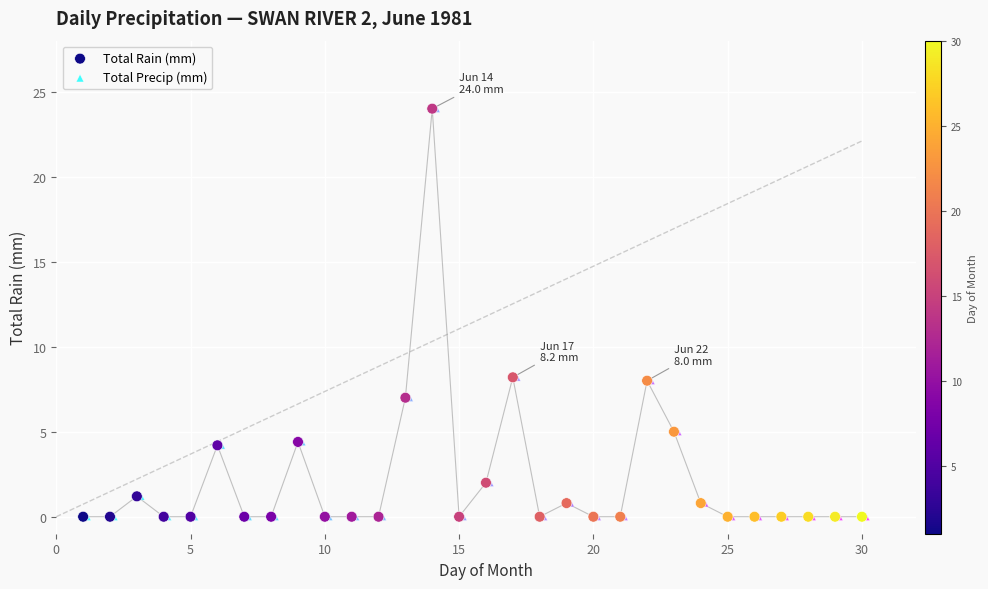

What are all the series names shown in the legend?

Total Rain (mm), Total Precip (mm)